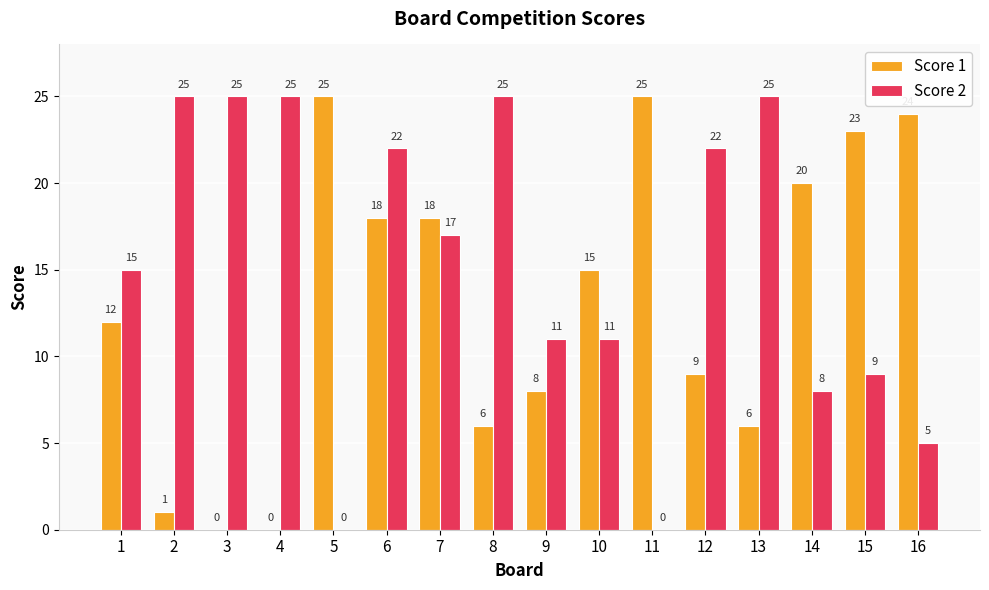

Read the Score 1 value at 7, to the nearest 10.

20